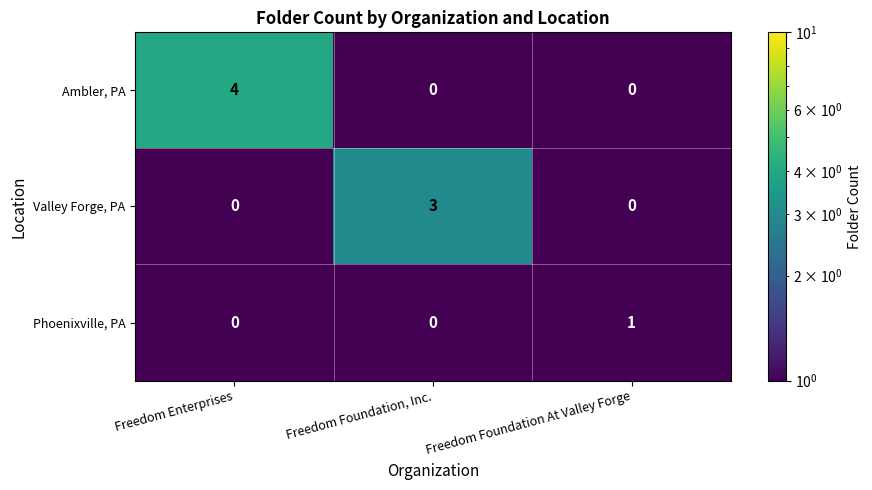

At which category is the sum across all series the highest?

Freedom Enterprises